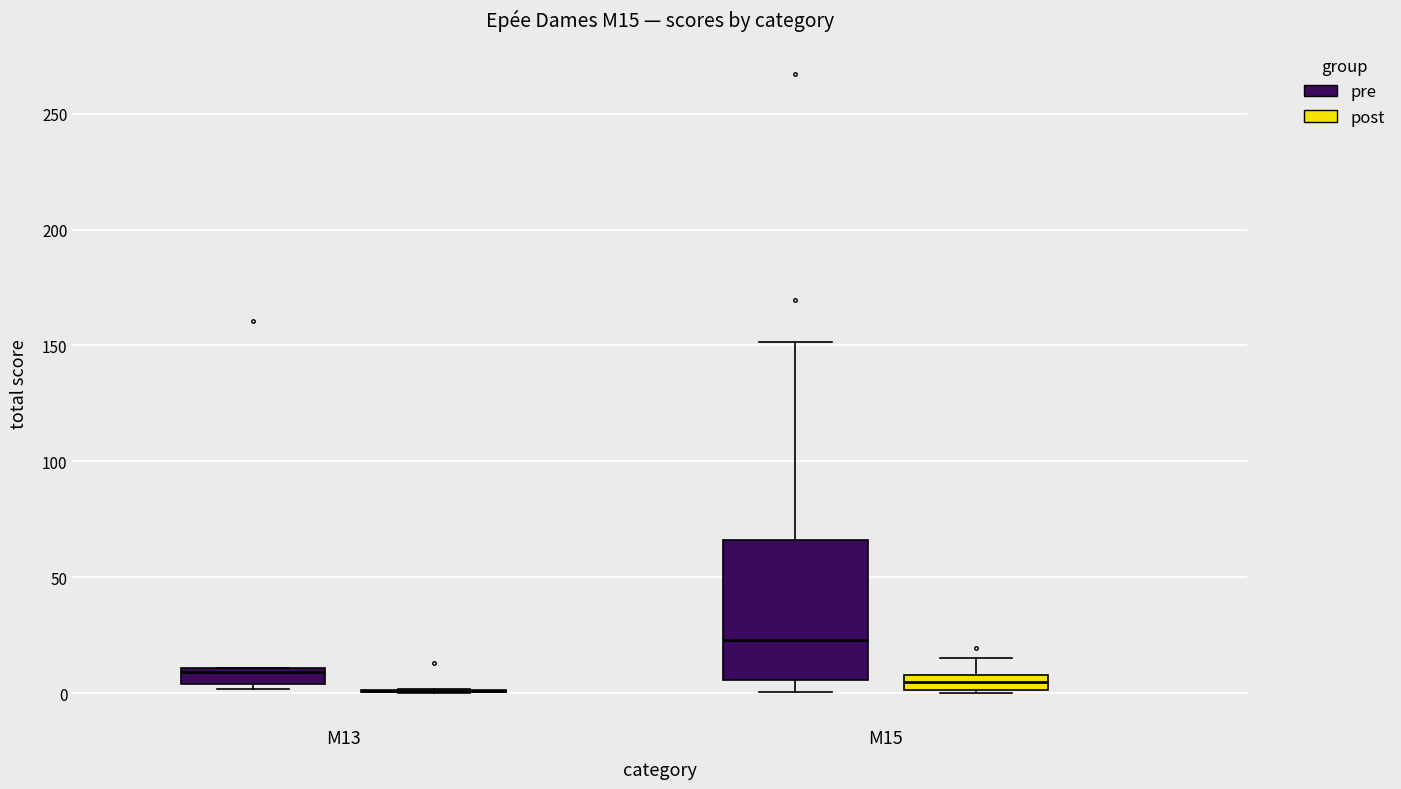

Which box is the tallest, from its lower edge to its upper edge?

M15 (pre)